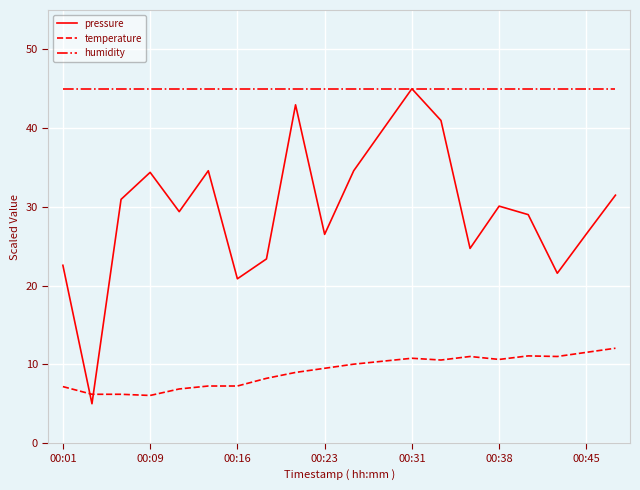

Which series has the largest total across all categories?

humidity